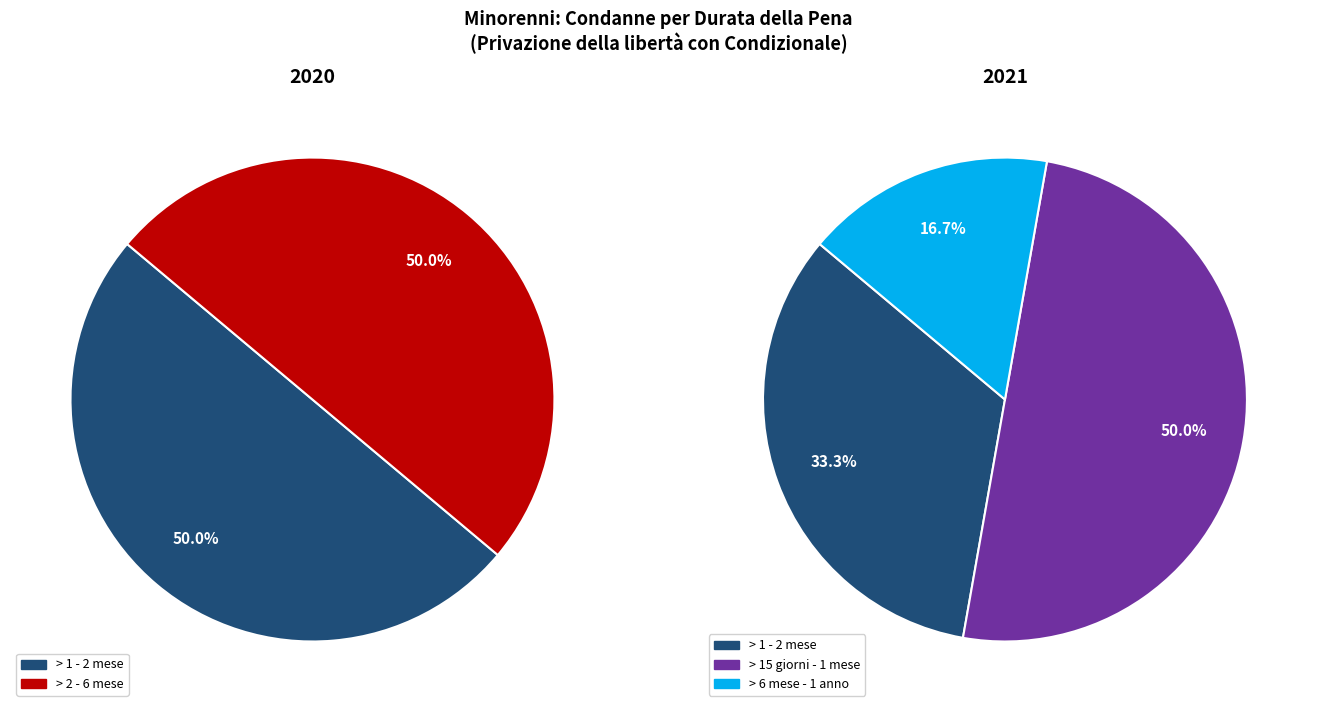

What percentage is the > 2 - 6 mese slice, to the nearest percent?

50%